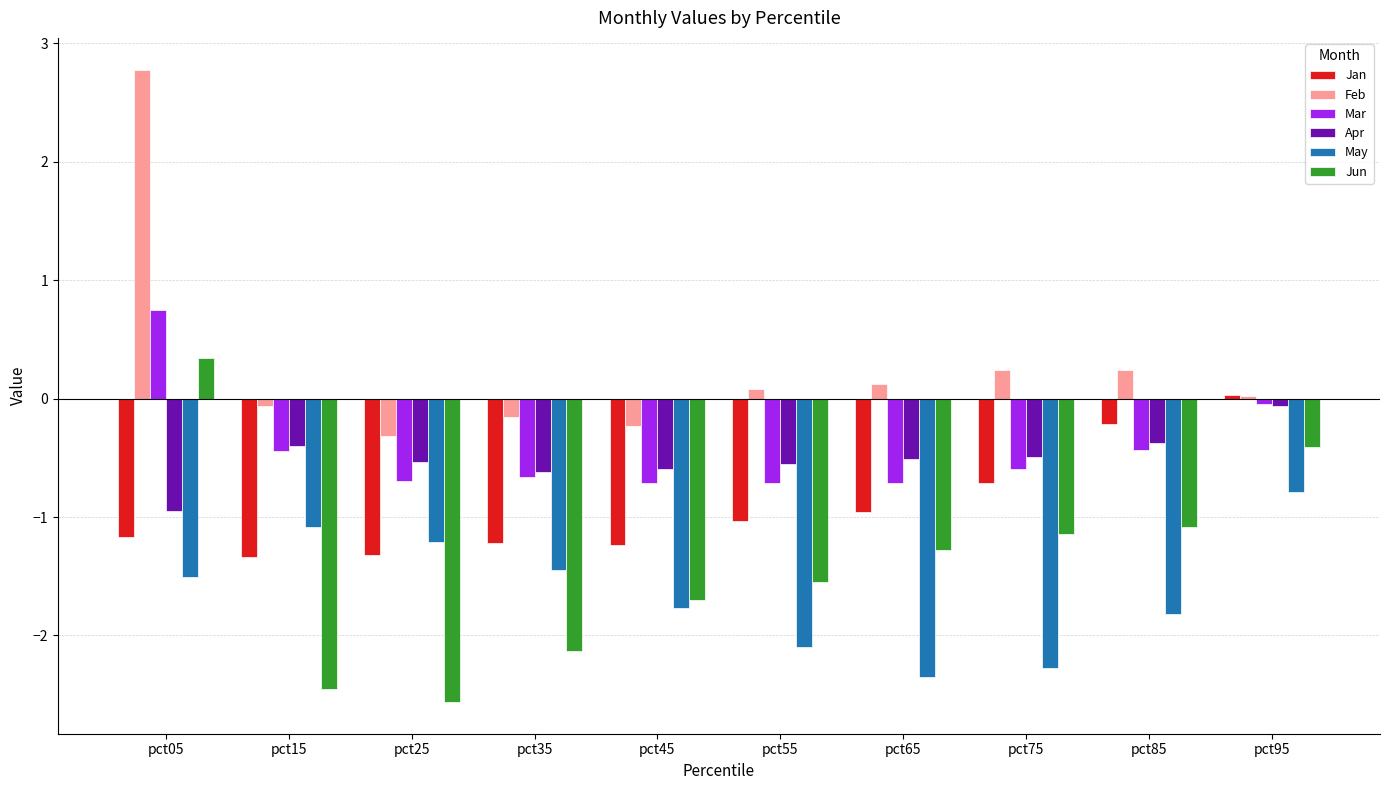

How many values in the Jan series are below -1?

6